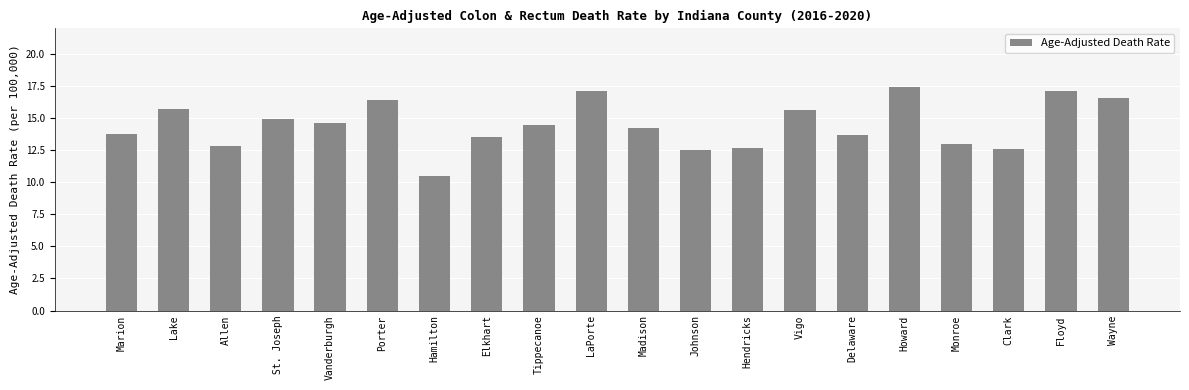

What is the label of the 2nd bar from the left?

Lake